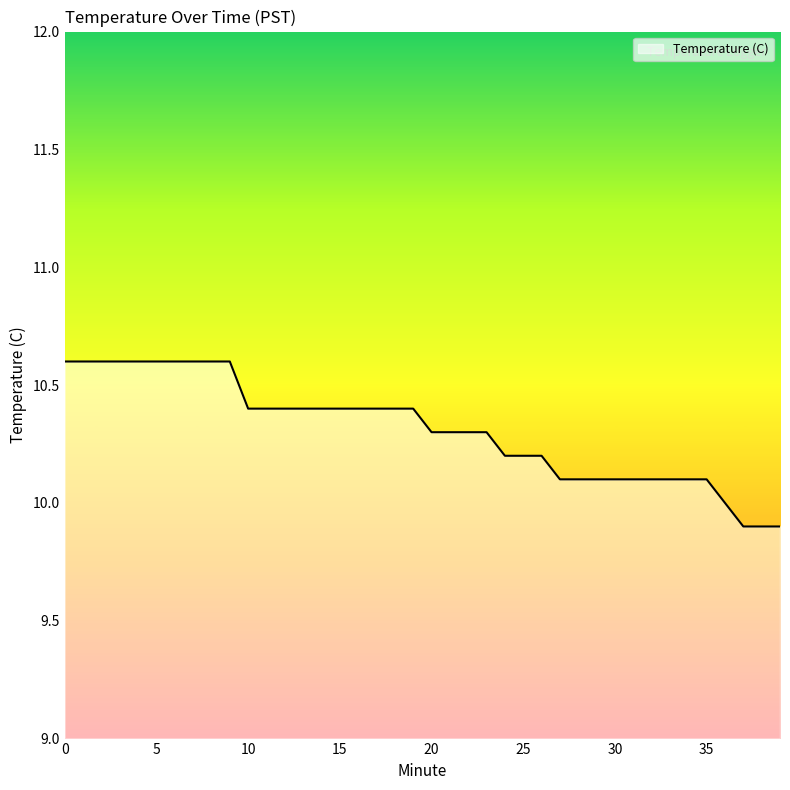

Reading left to right, what are all the values shown in this chart?

10.6	10.6	10.6	10.6	10.6	10.6	10.6	10.6	10.6	10.6	10.4	10.4	10.4	10.4	10.4	10.4	10.4	10.4	10.4	10.4	10.3	10.3	10.3	10.3	10.2	10.2	10.2	10.1	10.1	10.1	10.1	10.1	10.1	10.1	10.1	10.1	10.0	9.9	9.9	9.9